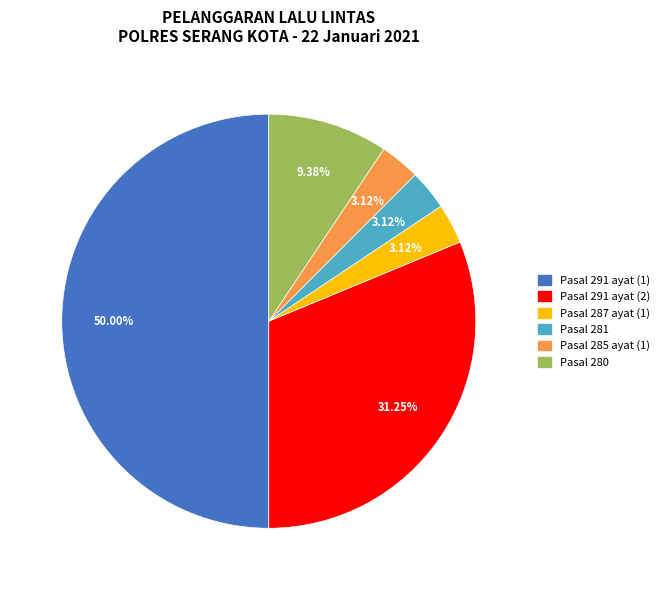

Count the number of slices in the pie.

6